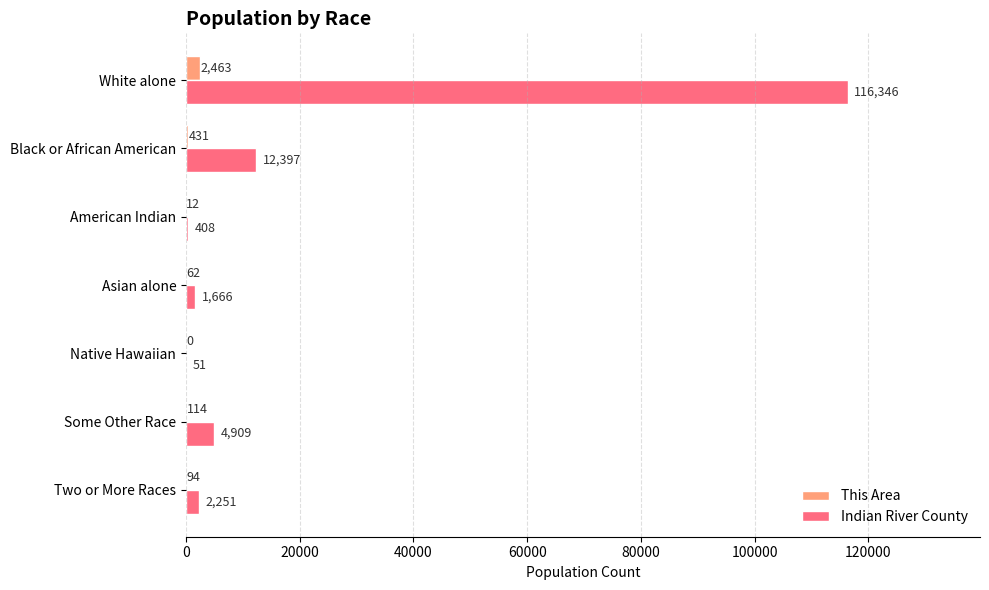

At which label does This Area reach its peak?

White alone